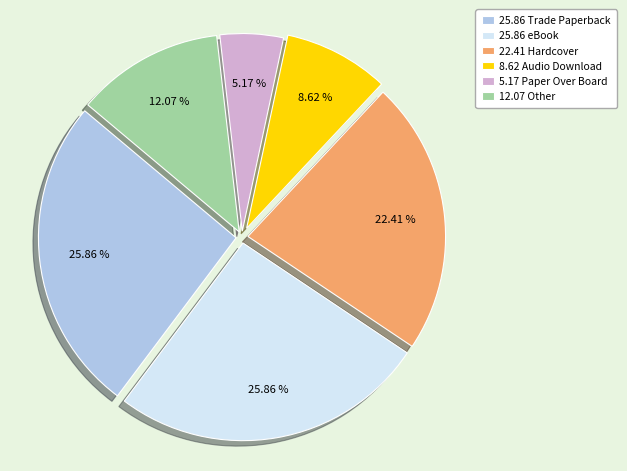

Is there any slice that represents more than half of the pie?

No